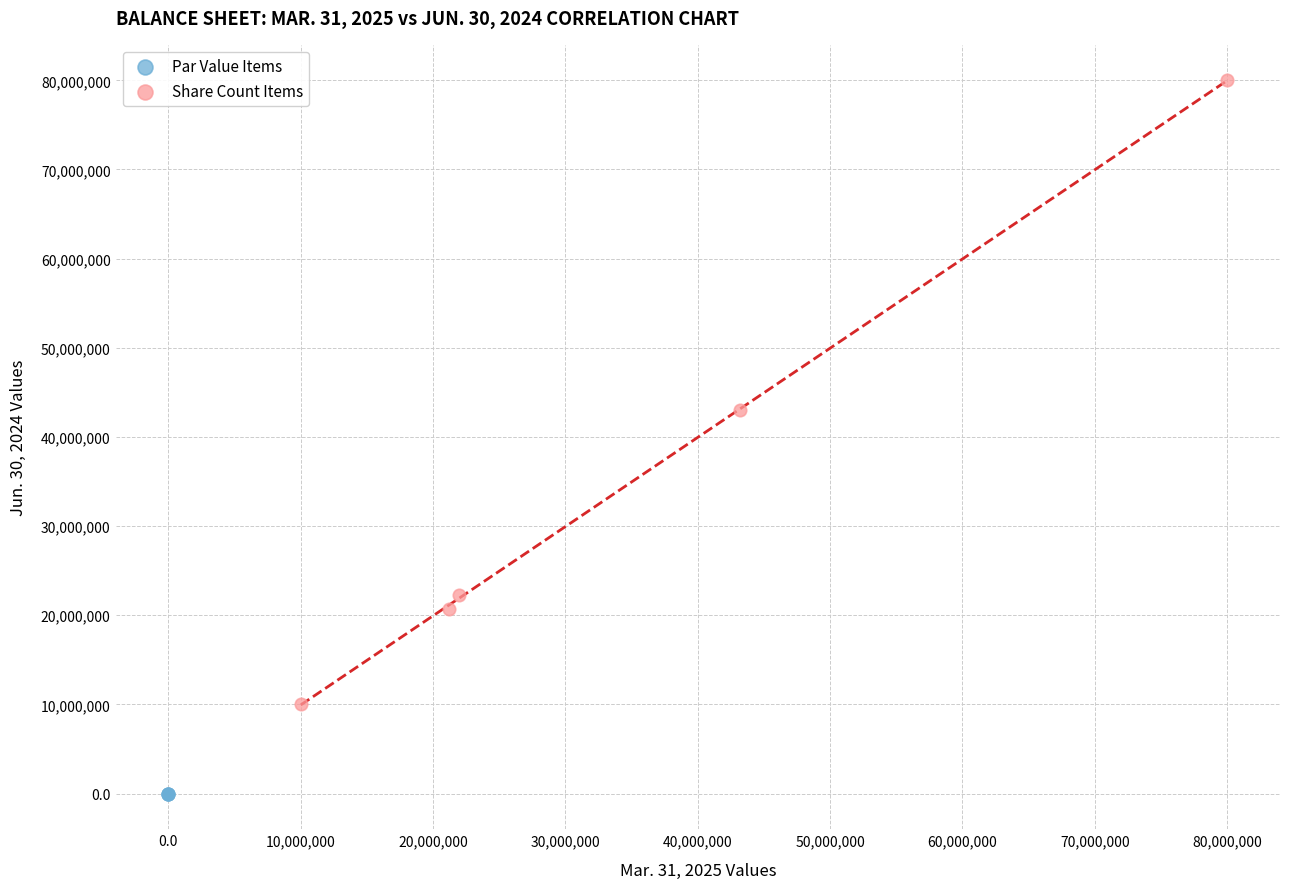

Which series contains the highest Y value?

Share Count Items